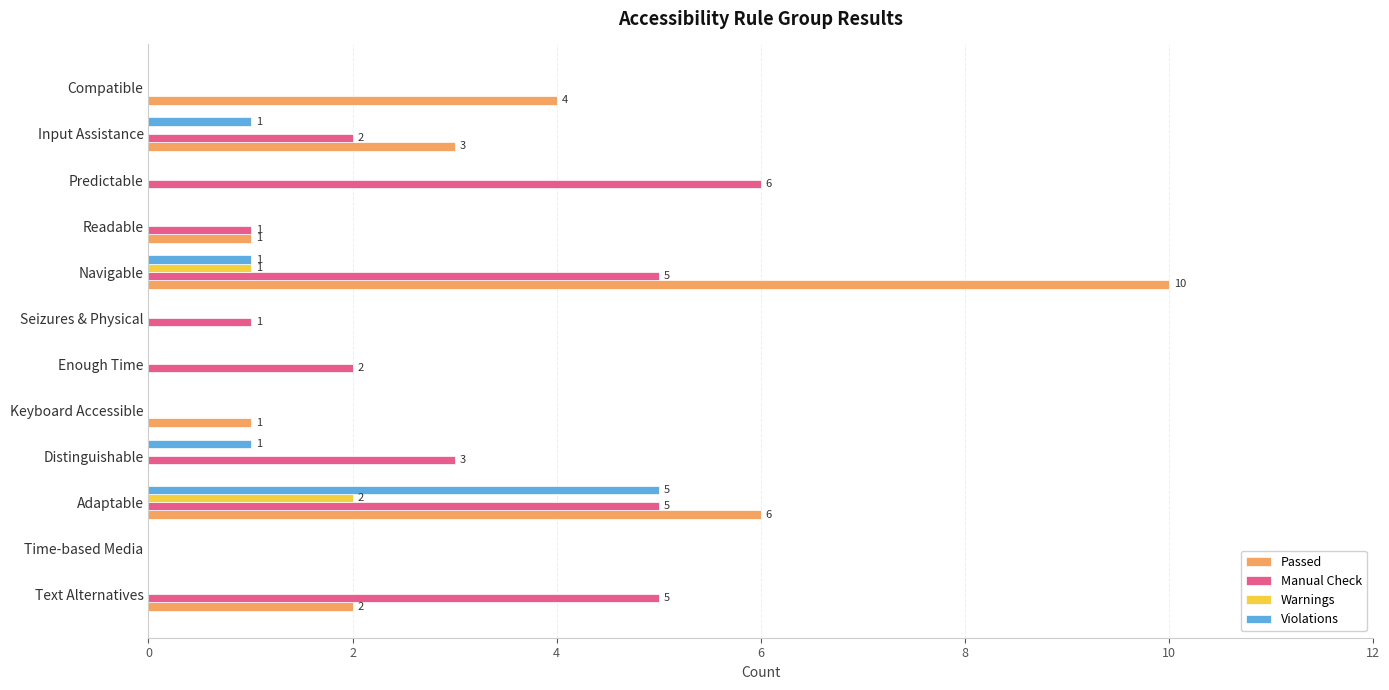

What are all the series names shown in the legend?

Passed, Manual Check, Warnings, Violations